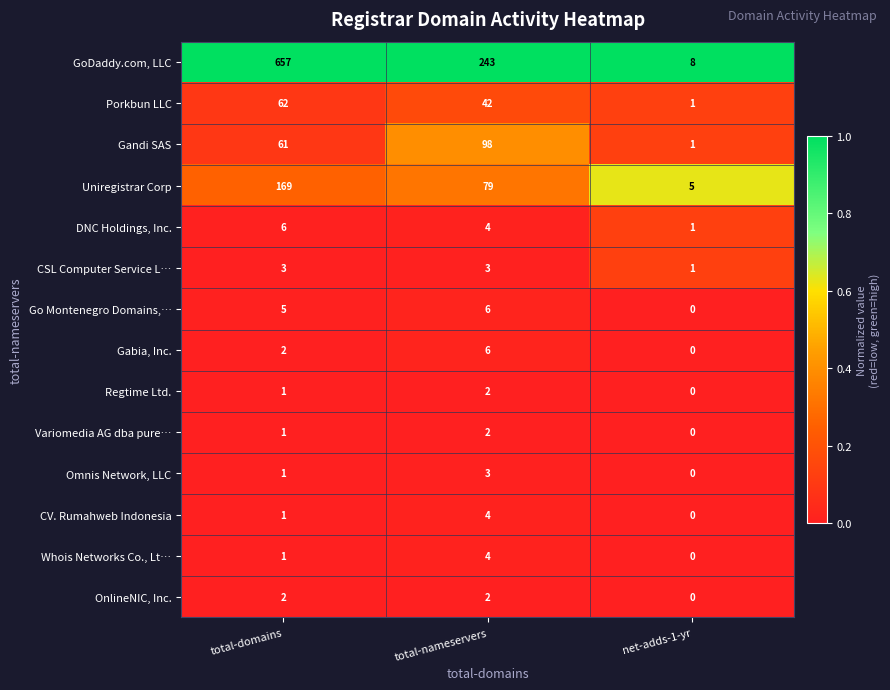

Which series has the largest total across all categories?

GoDaddy.com, LLC